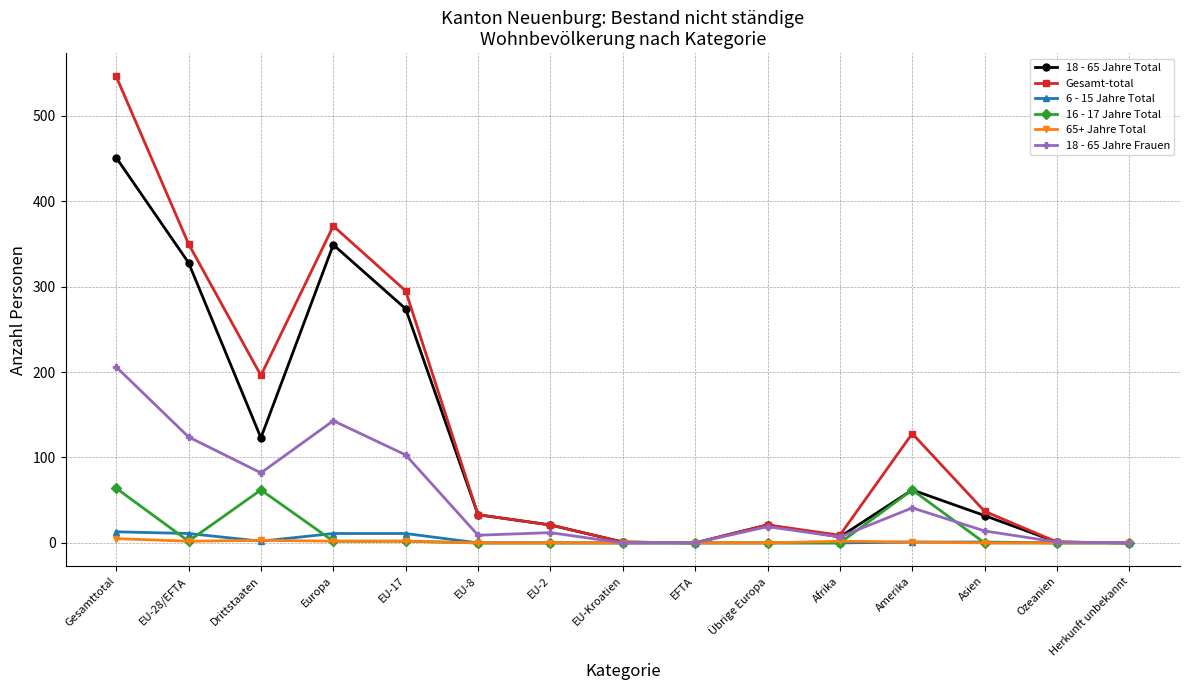

At which category does 18 - 65 Jahre Frauen reach its first local valley?

Drittstaaten